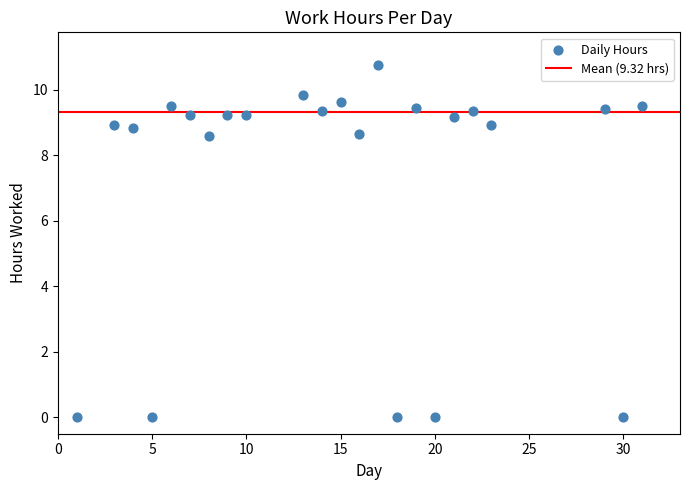

What is the range of Y values (max minus min)?

10.8